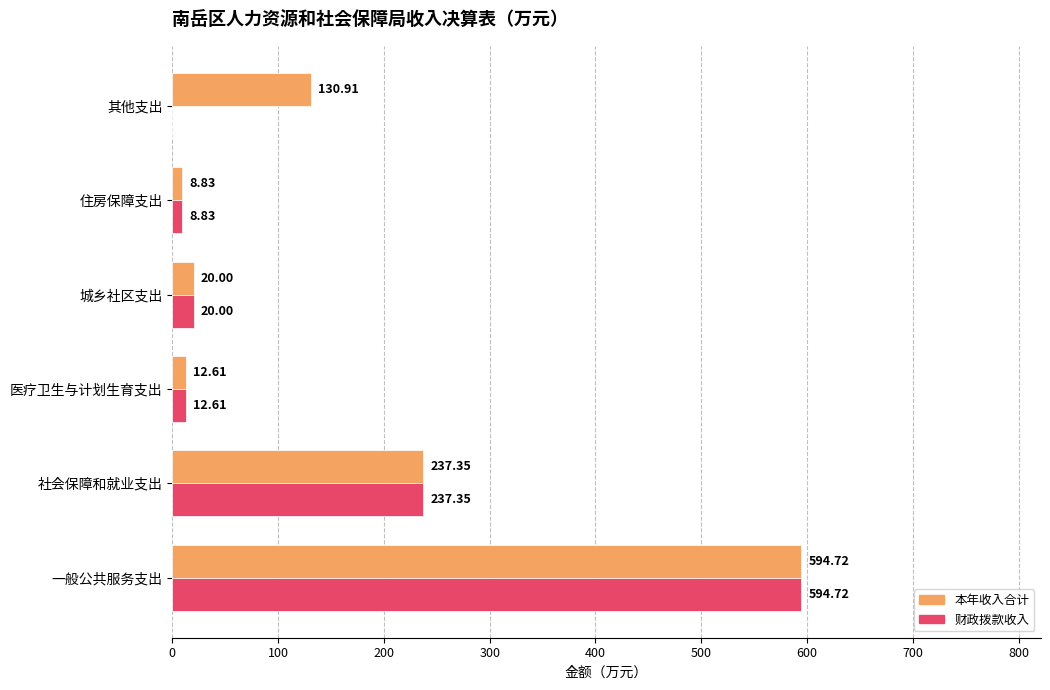

What is the sum of the 本年收入合计 values at 住房保障支出 and 医疗卫生与计划生育支出?

21.4